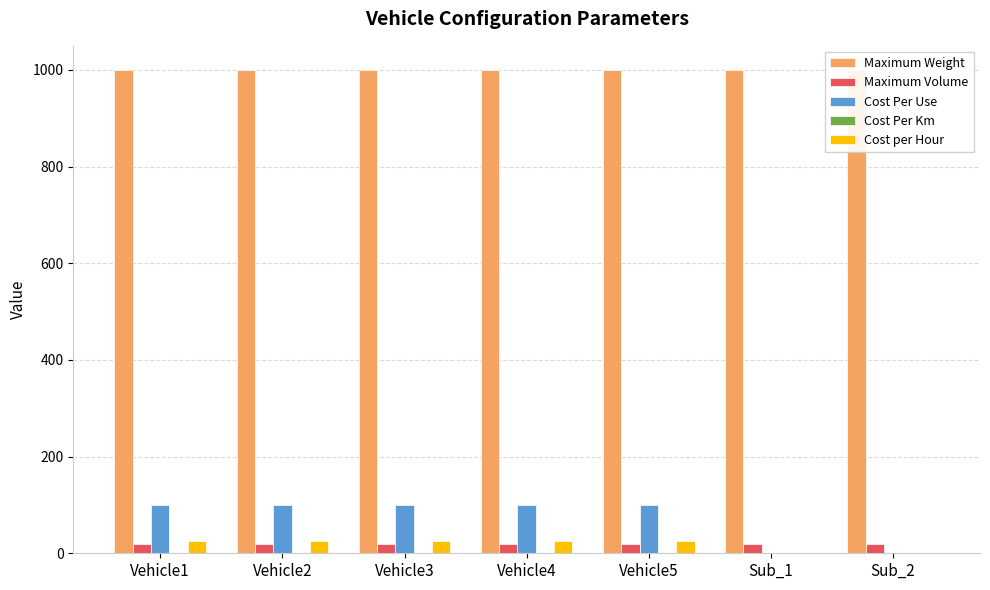

Reading left to right, transcribe all the data shown in this chart.

Maximum Weight: Vehicle1=1000.0	Vehicle2=1000.0	Vehicle3=1000.0	Vehicle4=1000.0	Vehicle5=1000.0	Sub_1=1000.0	Sub_2=1000.0
Maximum Volume: Vehicle1=20.0	Vehicle2=20.0	Vehicle3=20.0	Vehicle4=20.0	Vehicle5=20.0	Sub_1=20.0	Sub_2=20.0
Cost Per Use: Vehicle1=100.0	Vehicle2=100.0	Vehicle3=100.0	Vehicle4=100.0	Vehicle5=100.0	Sub_1=0.0	Sub_2=0.0
Cost Per Km: Vehicle1=0.1	Vehicle2=0.1	Vehicle3=0.1	Vehicle4=0.1	Vehicle5=0.1	Sub_1=0.0	Sub_2=0.0
Cost per Hour: Vehicle1=25.0	Vehicle2=25.0	Vehicle3=25.0	Vehicle4=25.0	Vehicle5=25.0	Sub_1=0.0	Sub_2=0.0